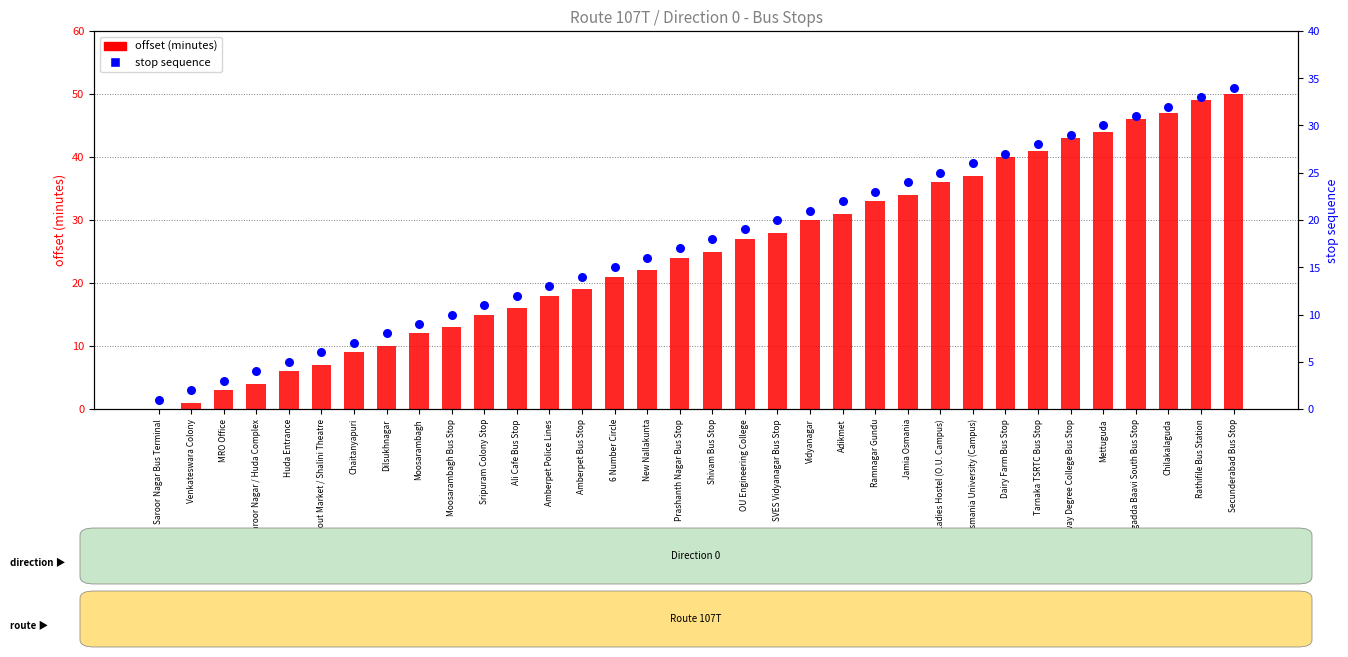

At which category is the sum across all series the highest?

Secunderabad Bus Stop